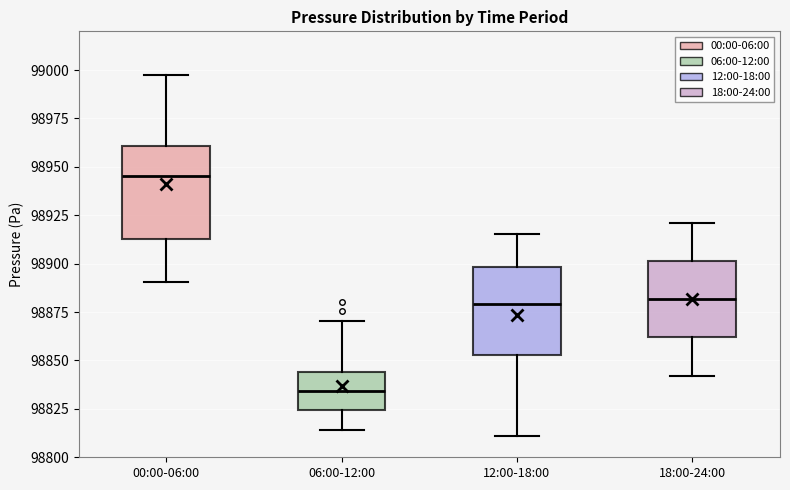

Which box has the lowest median line?

06:00-12:00